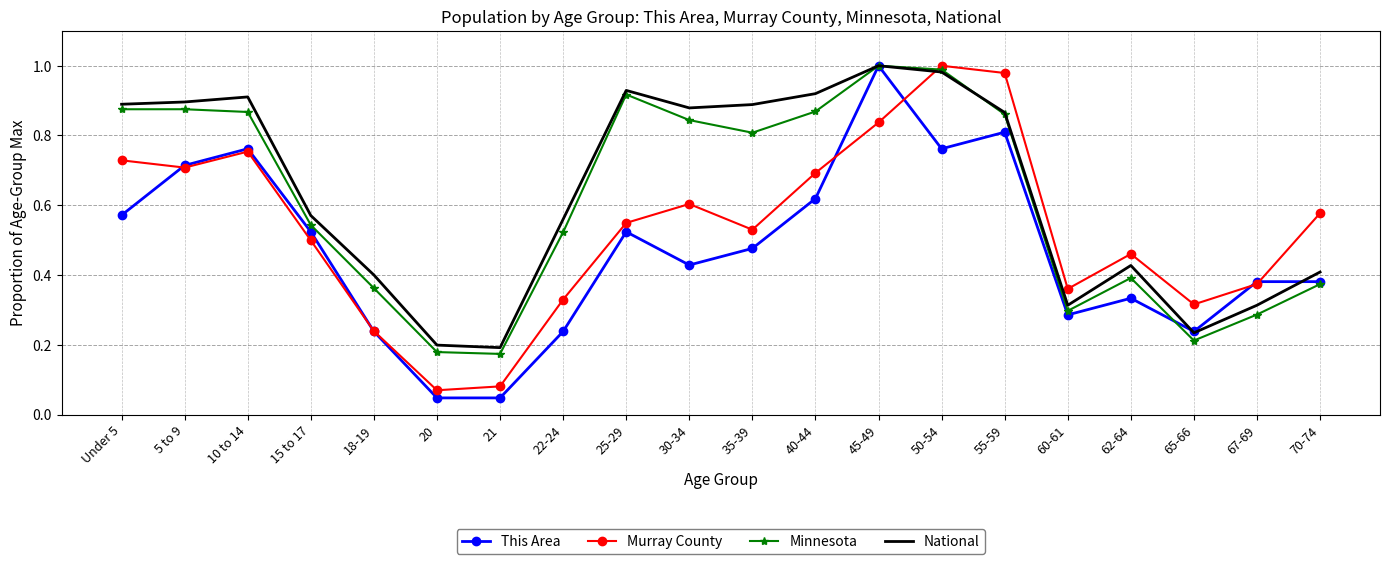

Rank the series by their average value, from highest to lowest.

National, Minnesota, Murray County, This Area